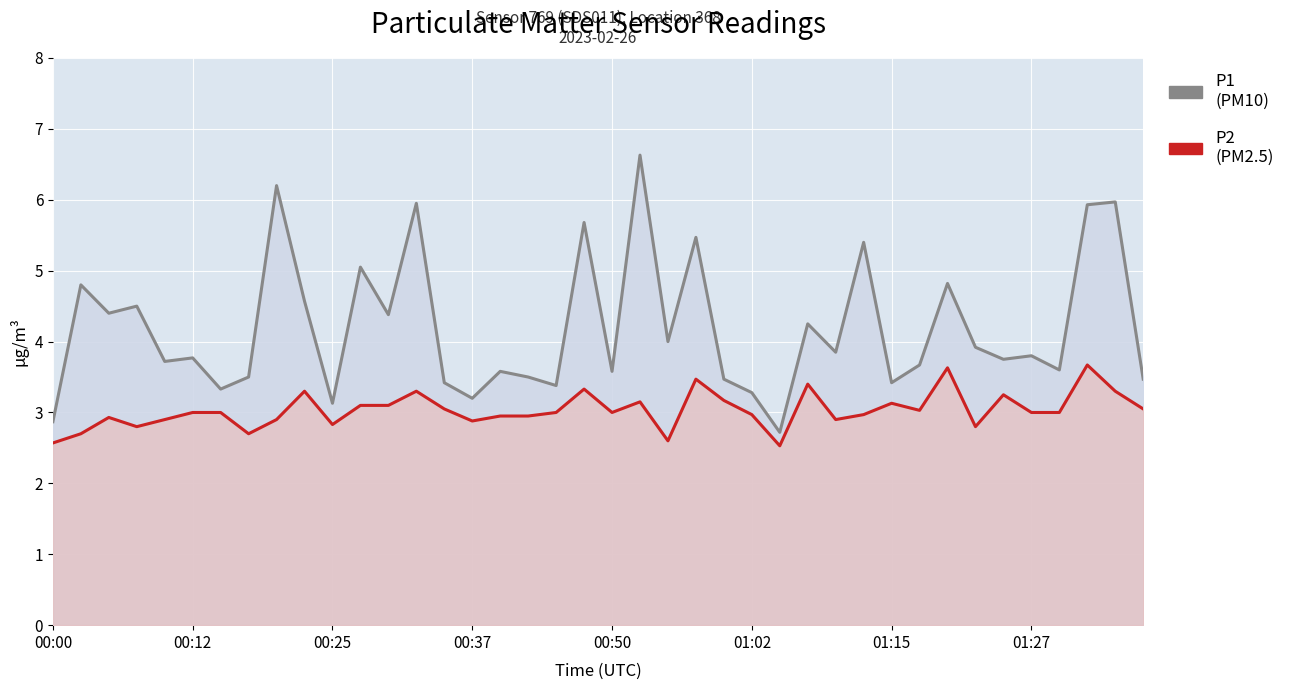

At 29, list the series in order from largest to smallest.

P1 (PM10), P2 (PM2.5)